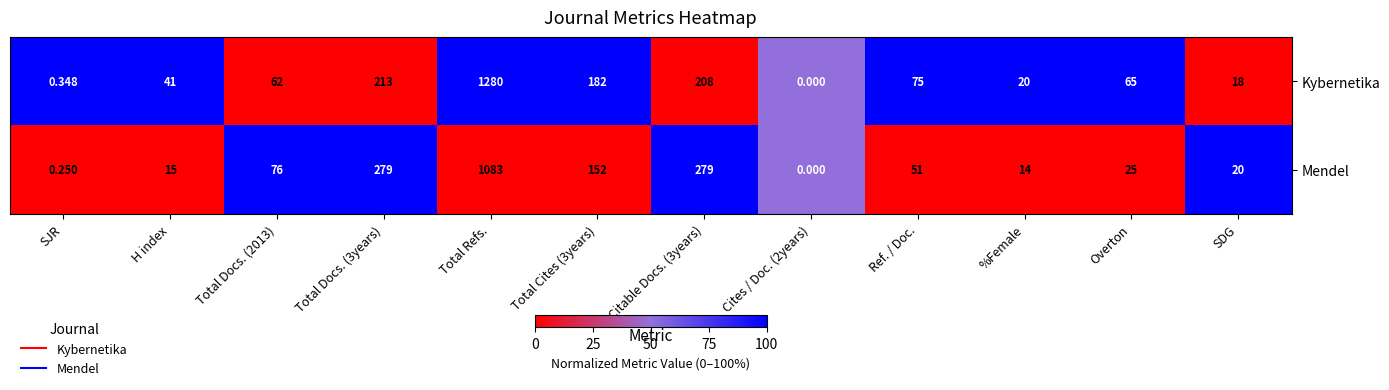

Rank the series by their average value, from highest to lowest.

Kybernetika, Mendel